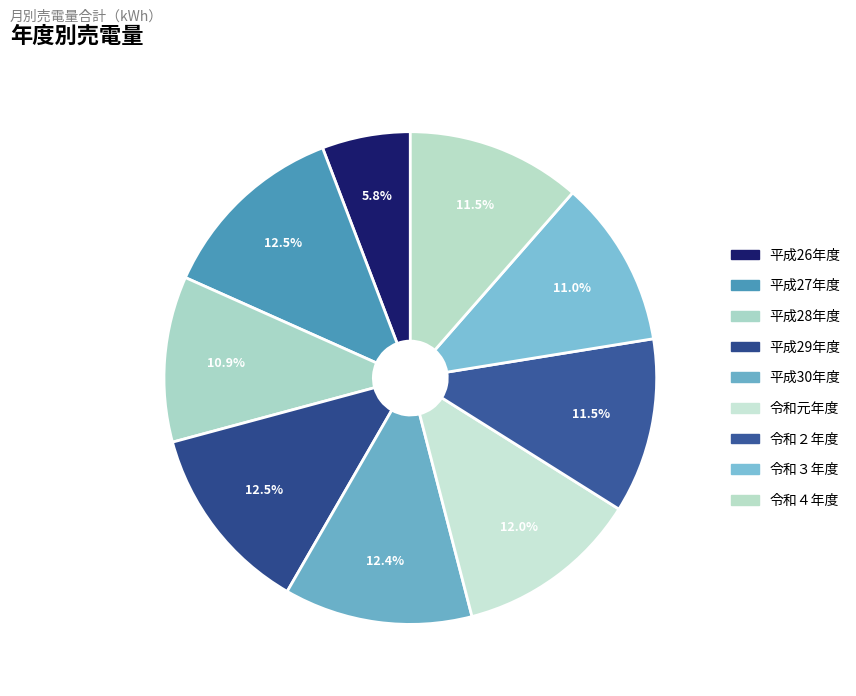

To the nearest percent, what is the combined percentage of 令和２年度 and 平成29年度?

24%